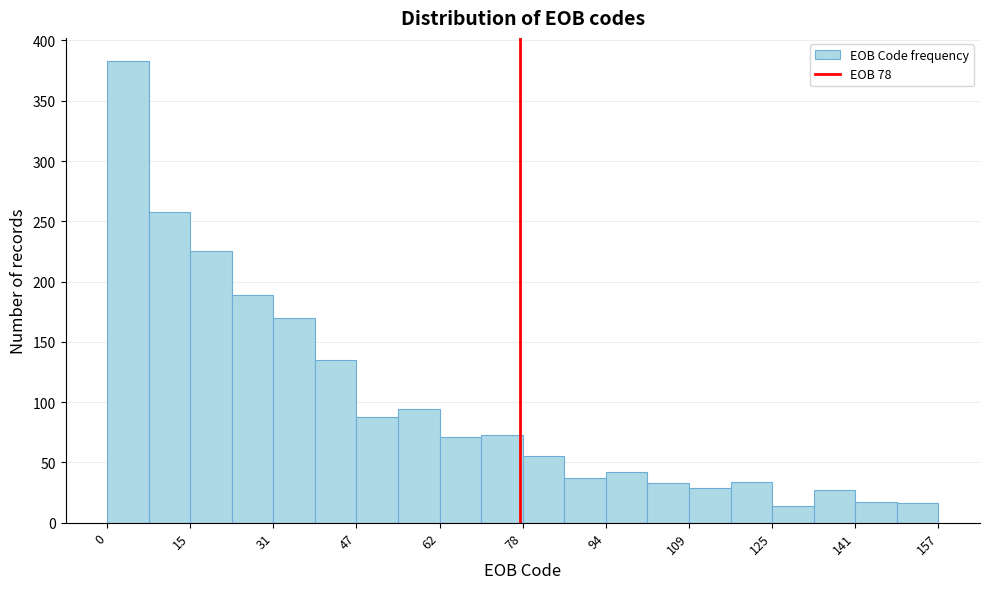

Around what value on the x-axis is the tallest bar? Give the approximate position of its centre, as read against the axis.

4